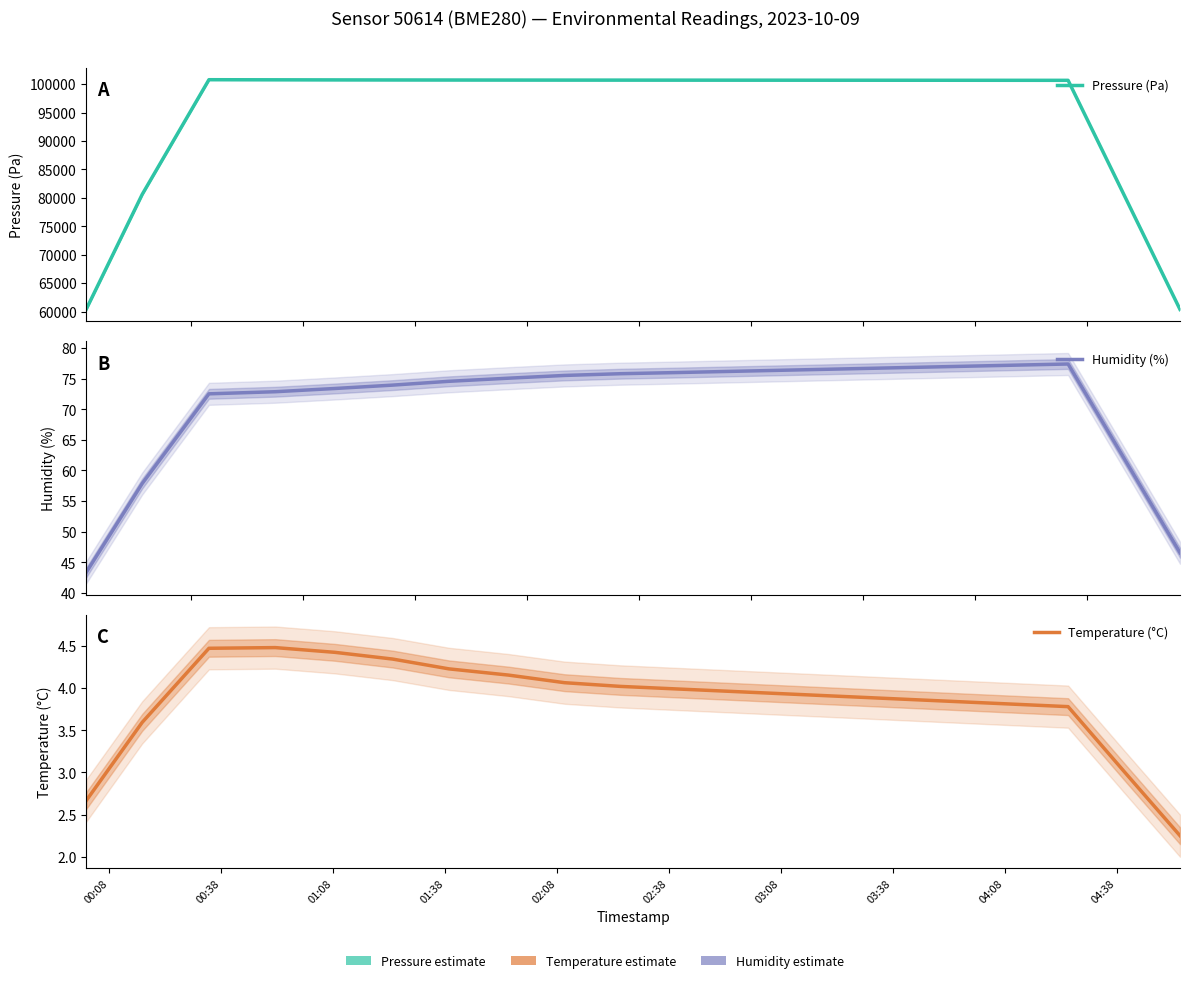

How many values in the Temperature (°C) series are below 3?

2